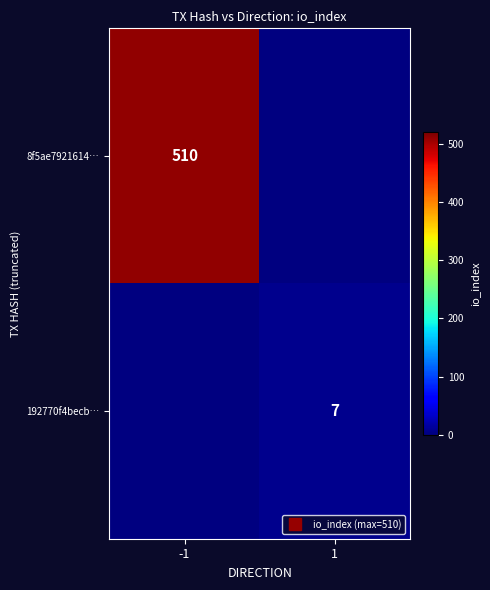

The value of 8f5ae7921614… at -1 is 510.0. True or false?

True